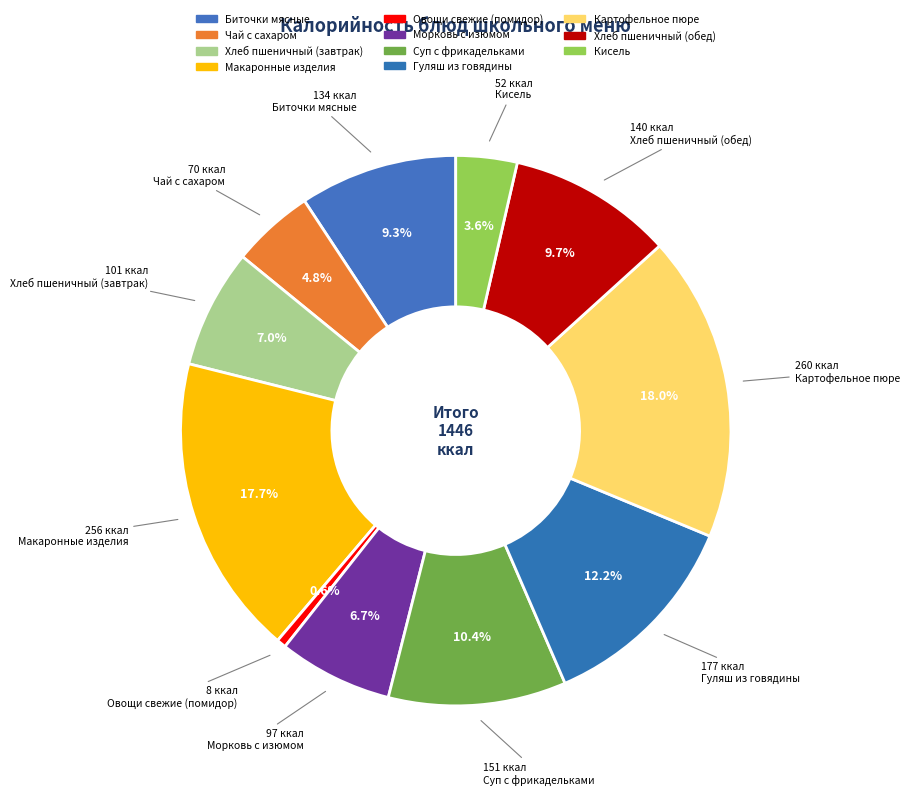

Which slice is the smallest?

Овощи свежие (помидор)